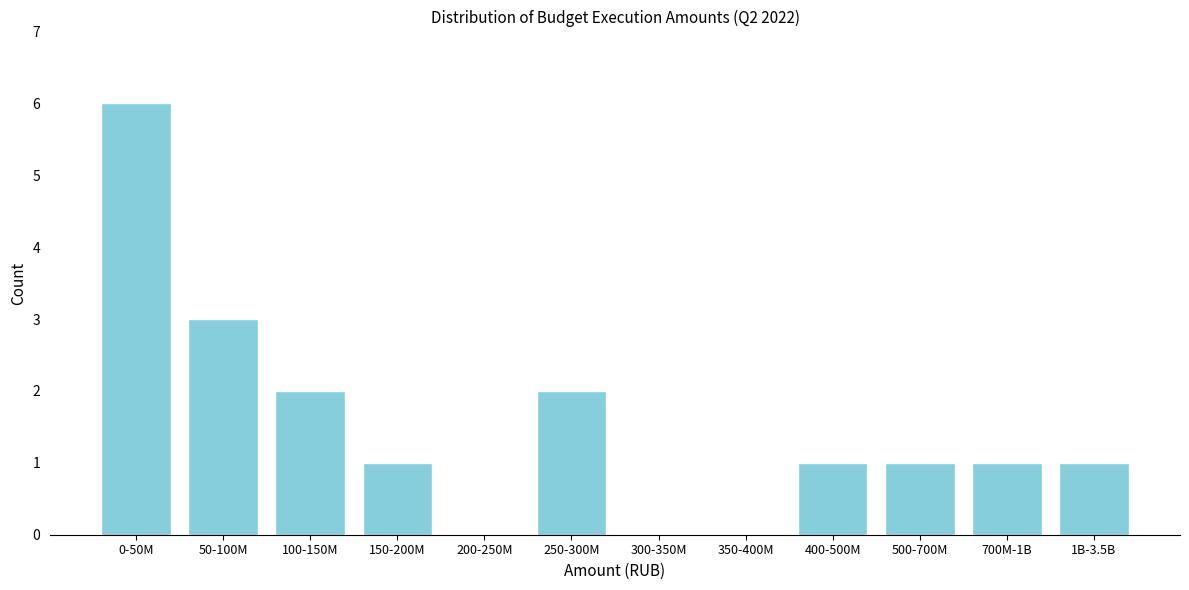

Reading left to right, transcribe all the data shown in this chart.

0-50M=6	50-100M=3	100-150M=2	150-200M=1	200-250M=0	250-300M=2	300-350M=0	350-400M=0	400-500M=1	500-700M=1	700M-1B=1	1B-3.5B=1